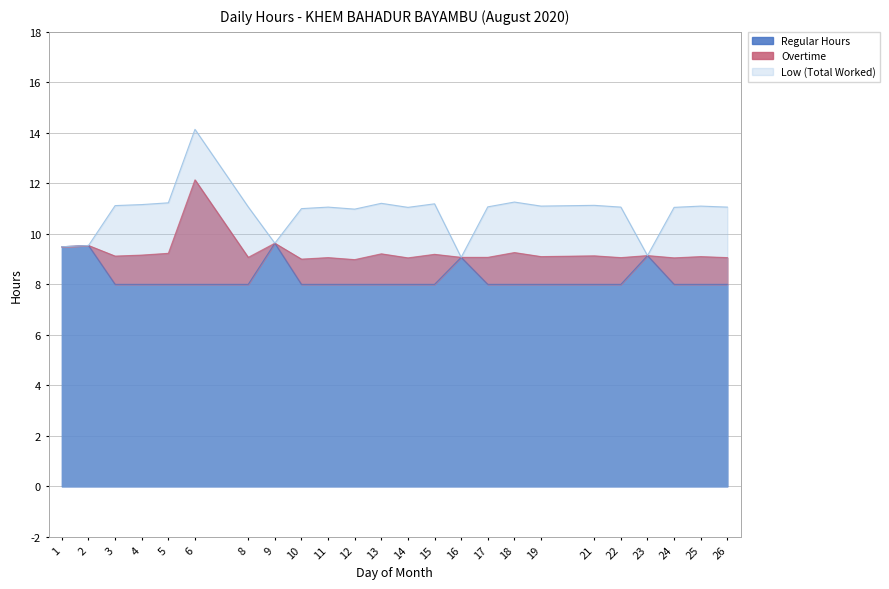

Read the Low (Total Worked) value at 26.

11.1